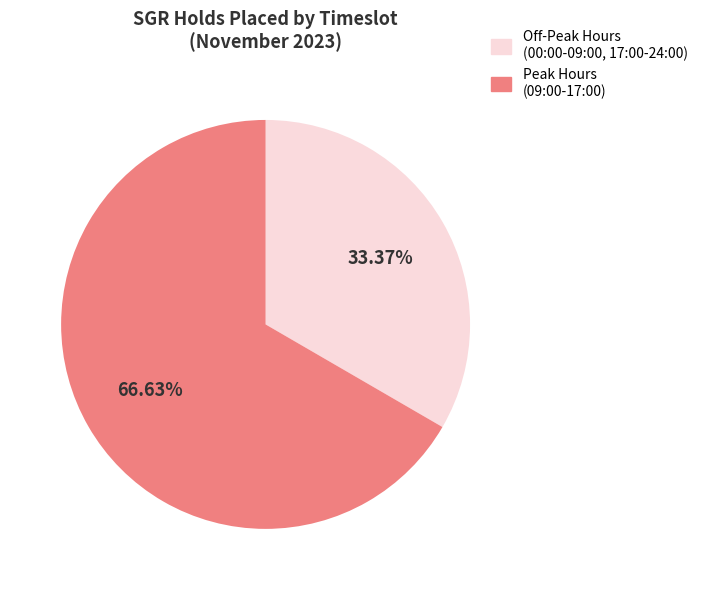

Between Off-Peak Hours (00:00-09:00, 17:00-24:00) and Peak Hours (09:00-17:00), which is larger?

Peak Hours (09:00-17:00)